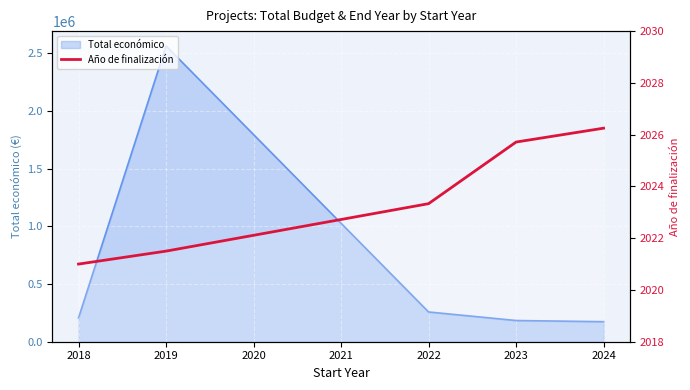

Approximately how many times larger is the value at 2022 compared to 2023?

1.0